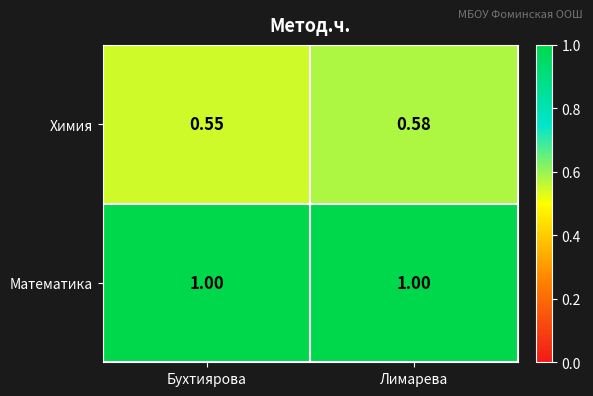

At Лимарева, list the series in order from largest to smallest.

Математика, Химия